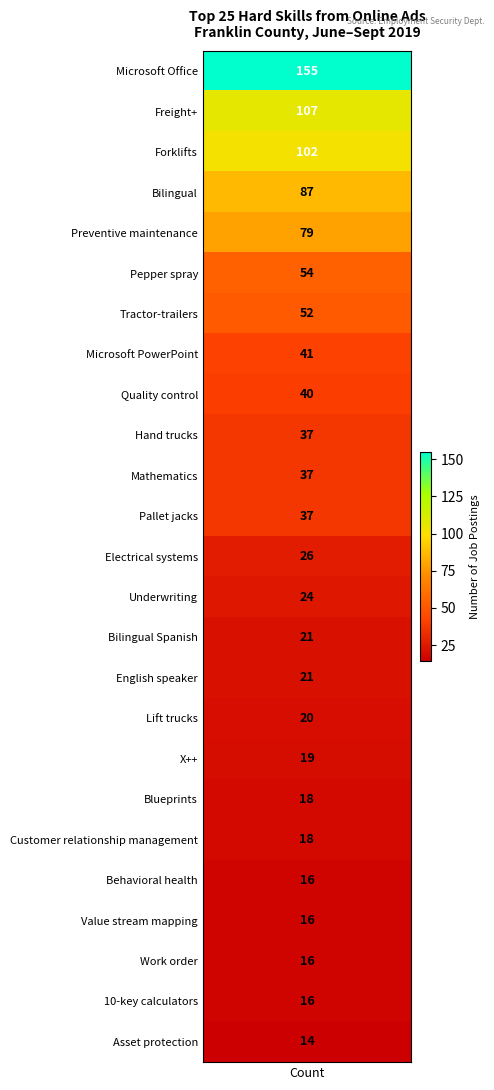

Approximately how many times larger is the value at 7 compared to 8?

1.0